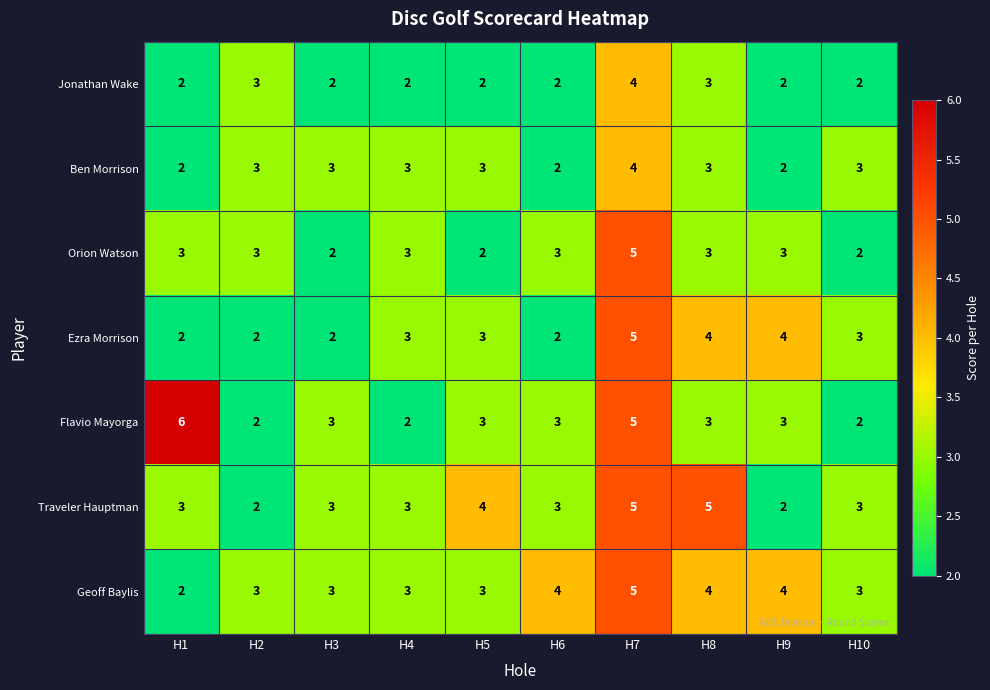

What value does the Ben Morrison series have at H7?

4